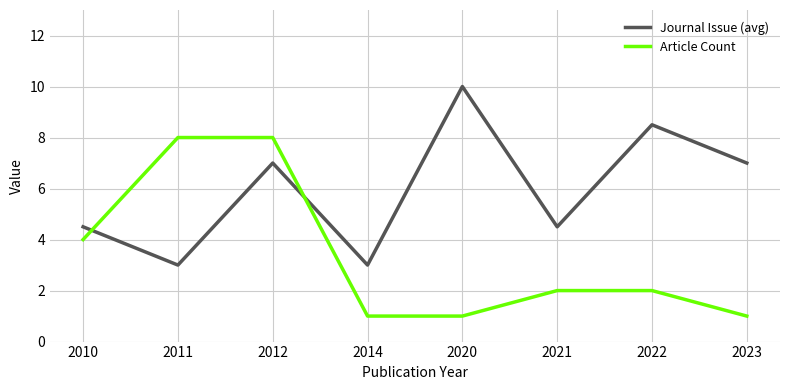

The Article Count series shows 8.0 at 2012. True or false?

True